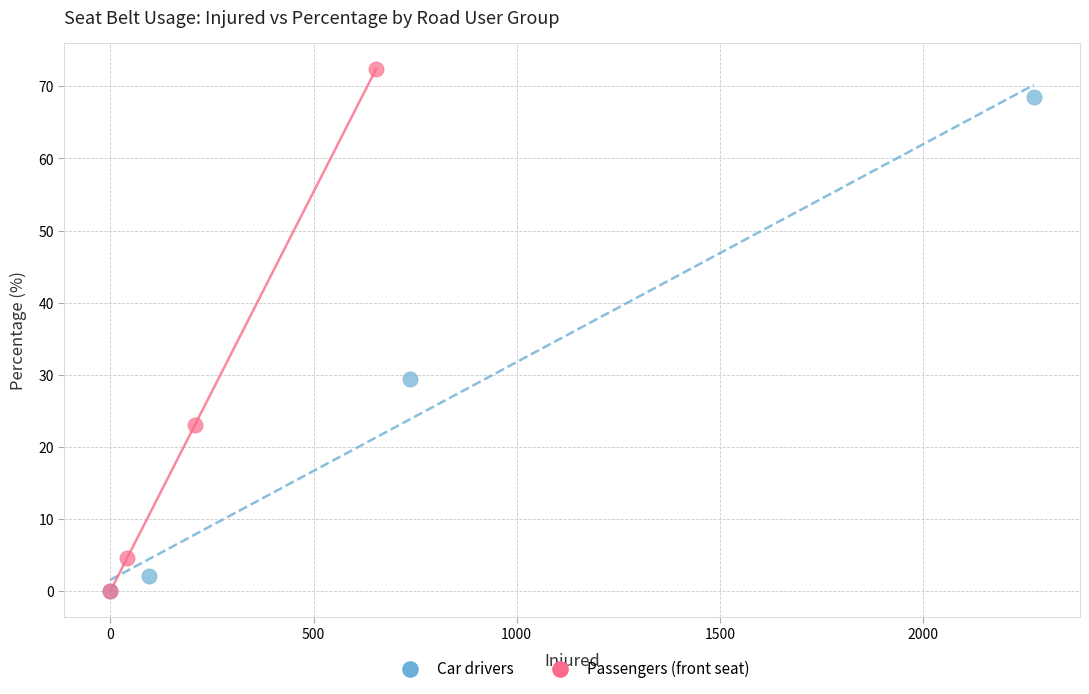

Which series has the widest spread of Y values?

Passengers (front seat)